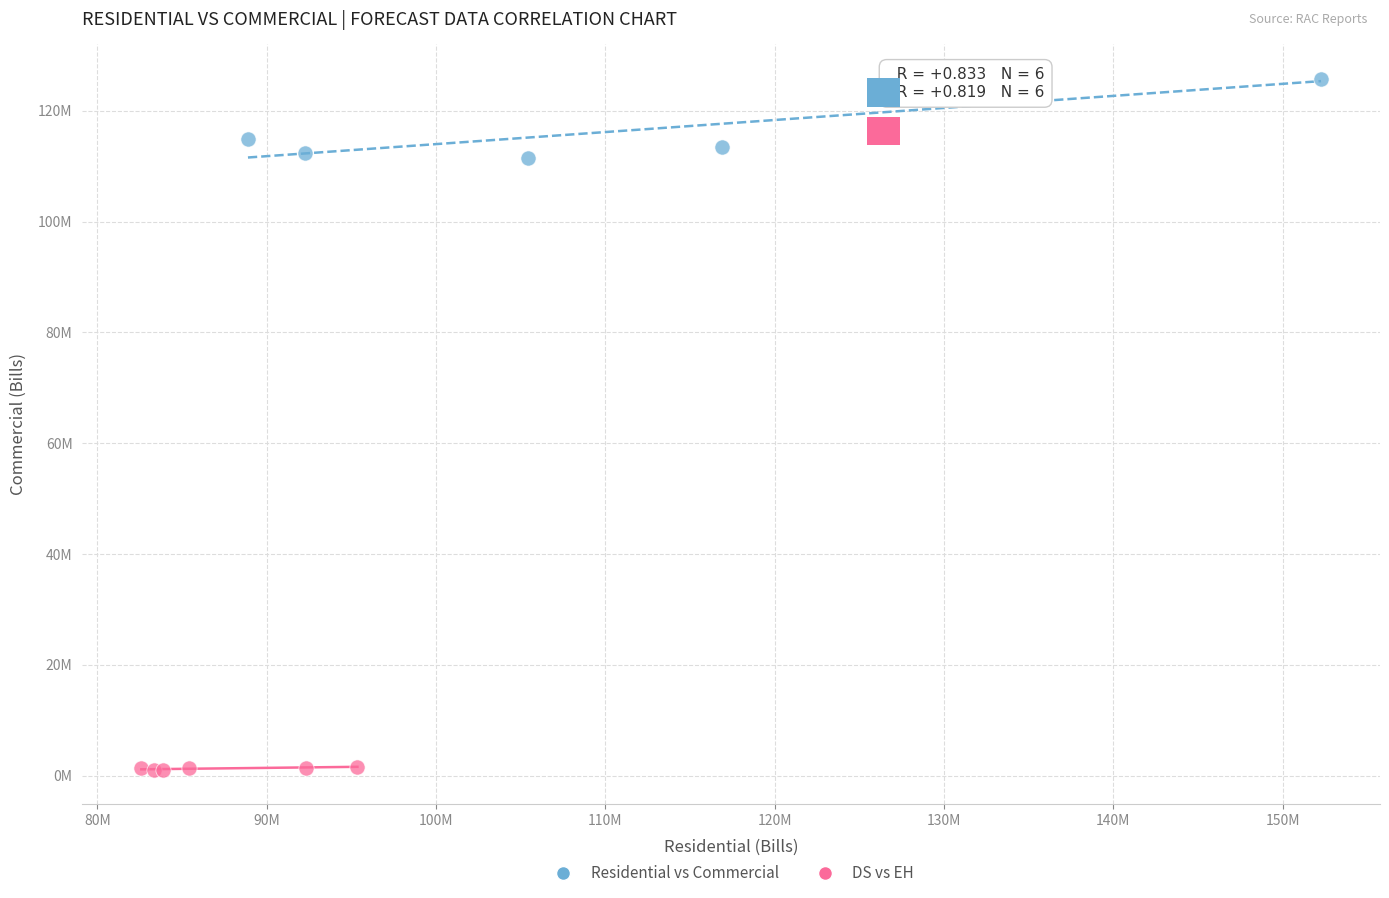

Which series contains the lowest Y value?

DS vs EH